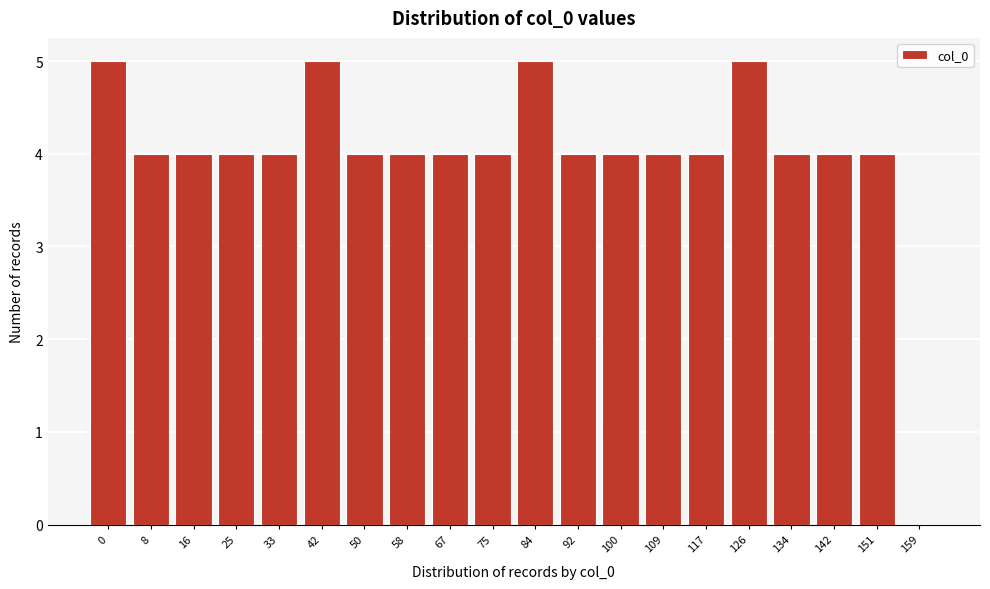

Reading right to left, extract all data points from this chart.

159=0	151=4	142=4	134=4	126=5	117=4	109=4	100=4	92=4	84=5	75=4	67=4	58=4	50=4	42=5	33=4	25=4	16=4	8=4	0=5